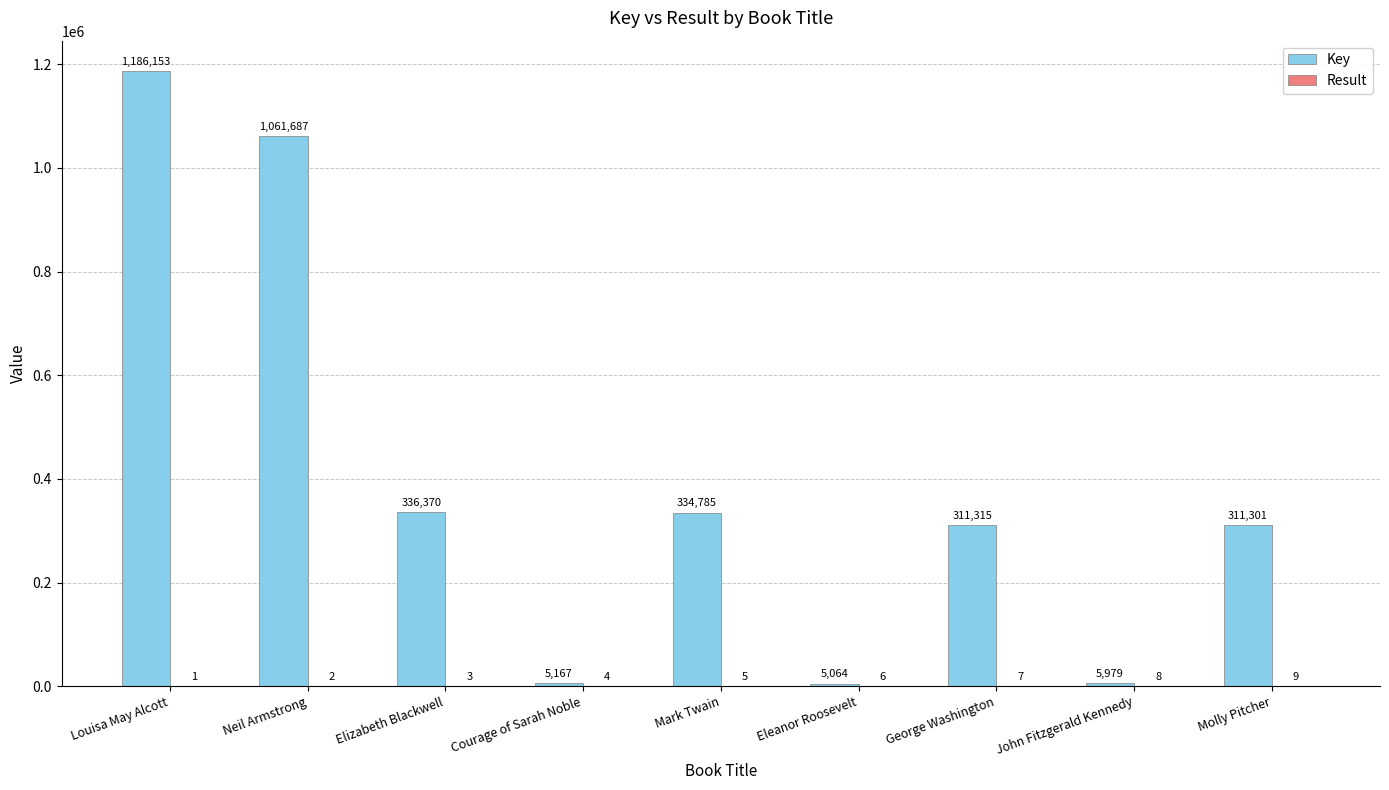

What is the sum of all Key values?

3557821